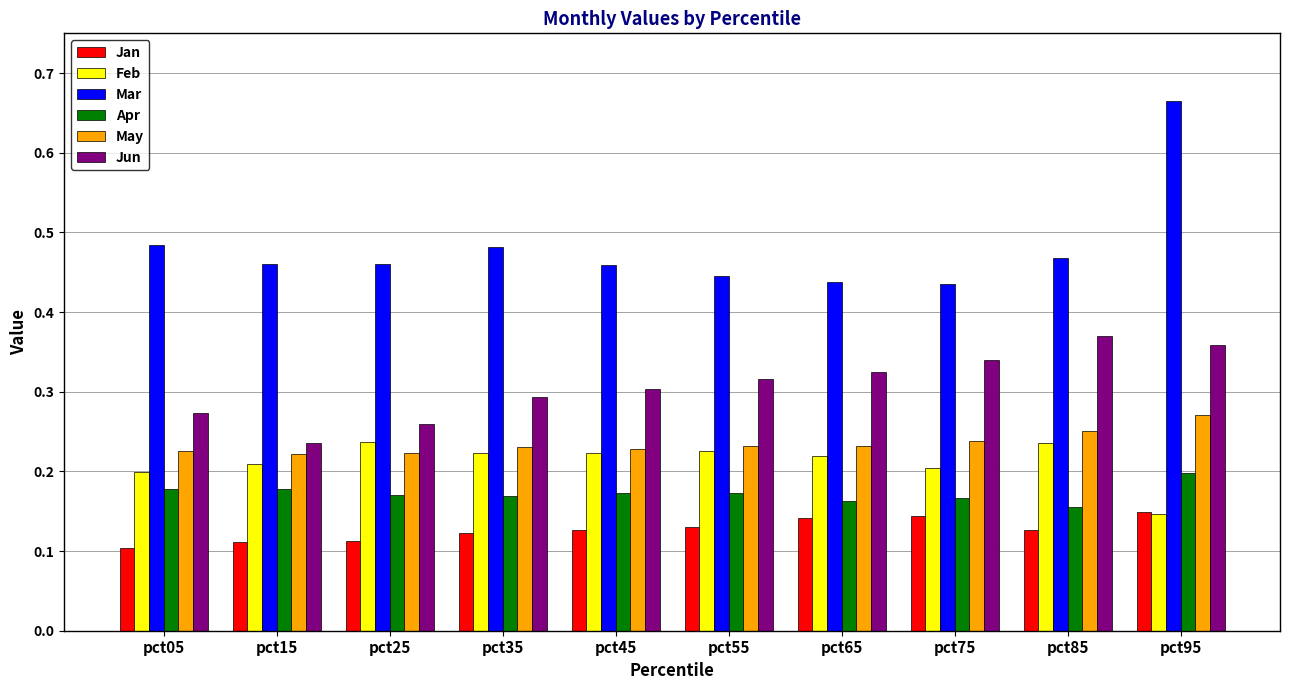

Between pct05 and pct25, which series saw the biggest shift?

Feb